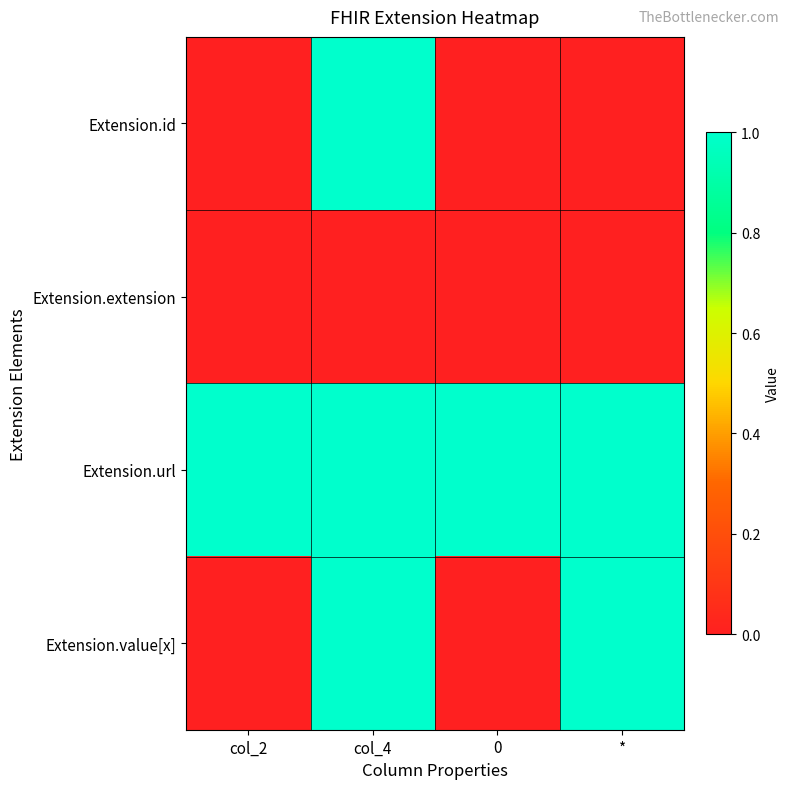

List the series in order of their peak value, highest first.

Extension.id, Extension.url, Extension.value[x], Extension.extension